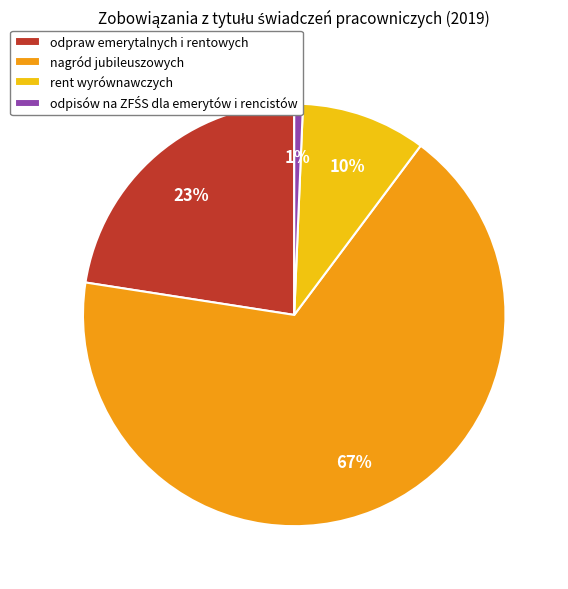

The rent wyrównawczych slice represents 10% of the pie. True or false?

True